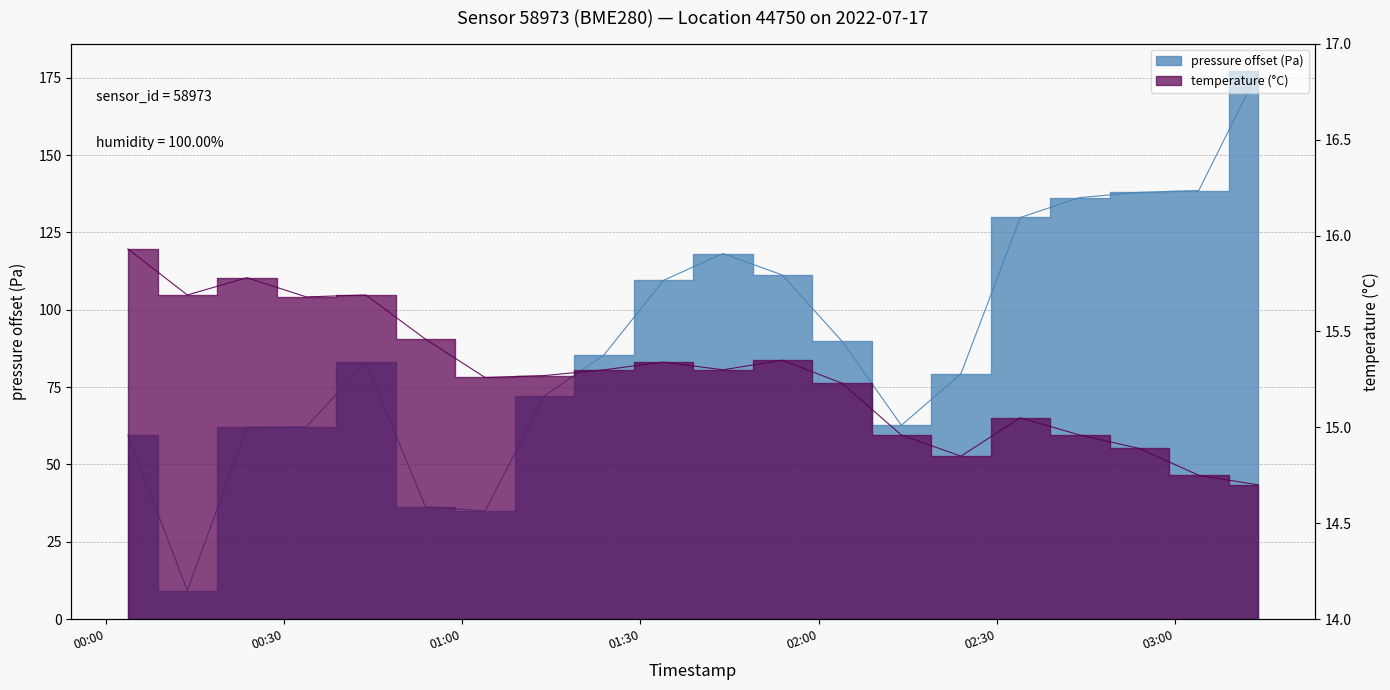

What is the approximate value of pressure at 03:13?

177.1